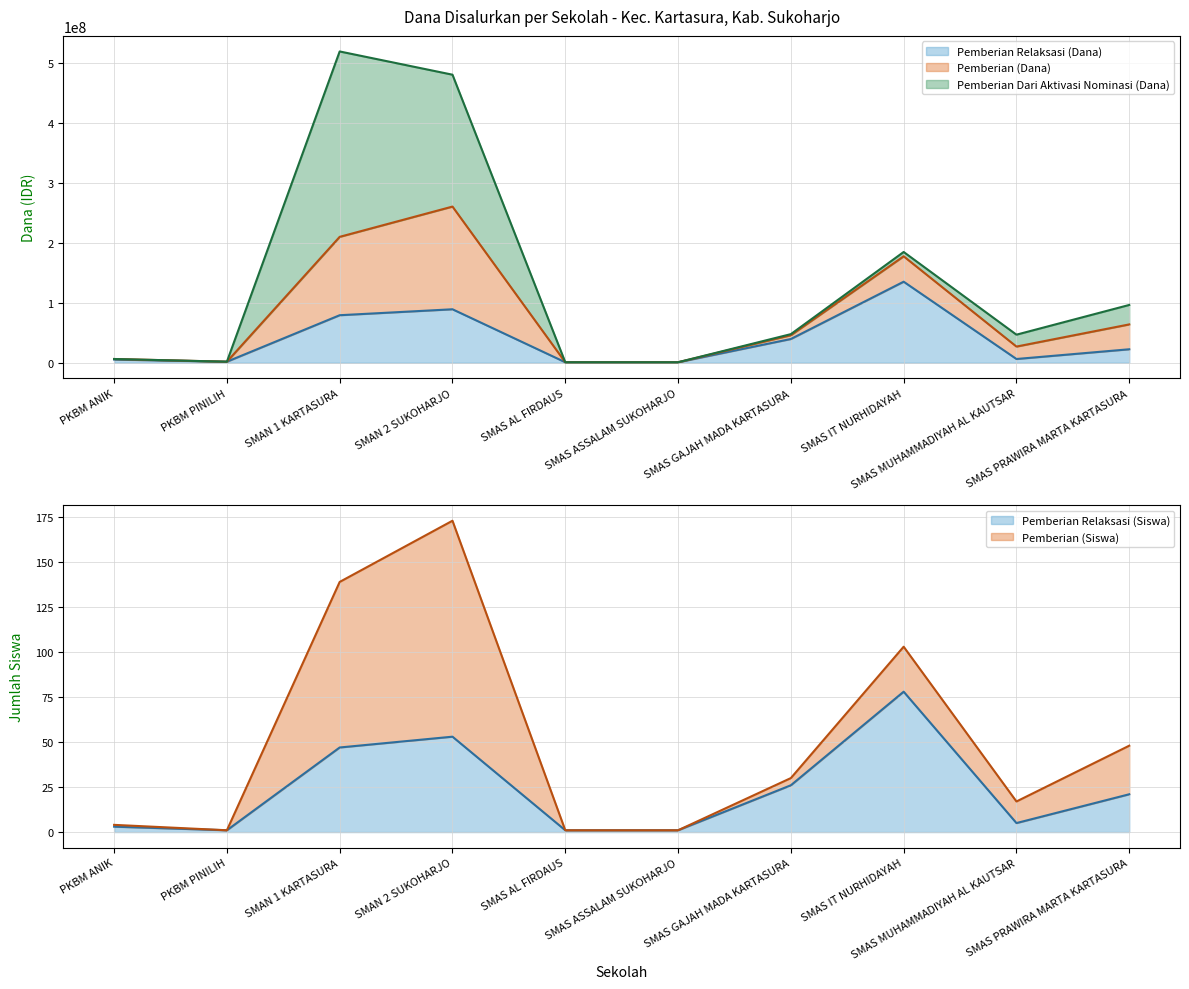

Which category has the highest value across all series?

SMAN 1 KARTASURA